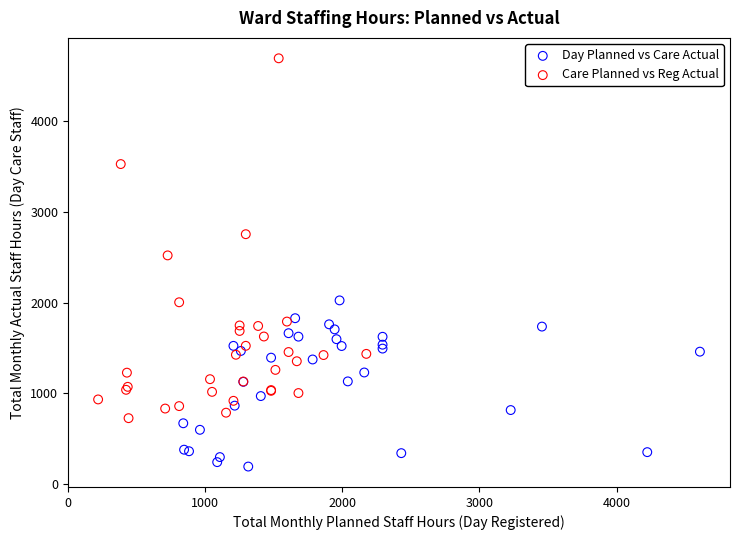

Which series has the widest spread of Y values?

Care Planned vs Reg Actual